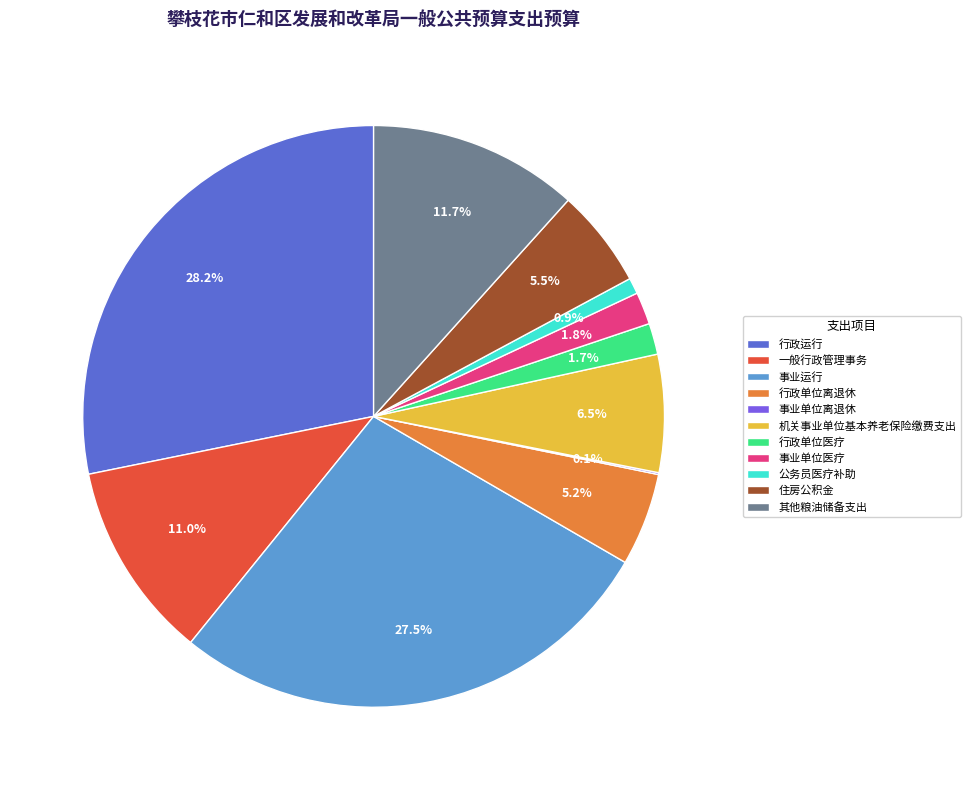

Do 其他粮油储备支出 and 事业运行 together represent more than half of the pie?

No